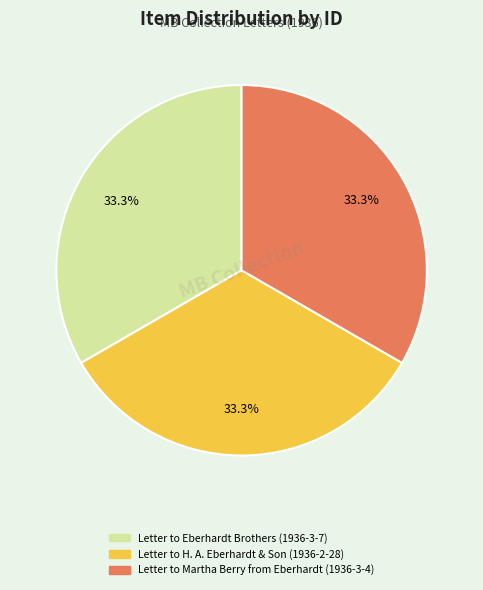

True or false: Letter to Eberhardt Brothers (1936-3-7) accounts for 33% of the total.

True